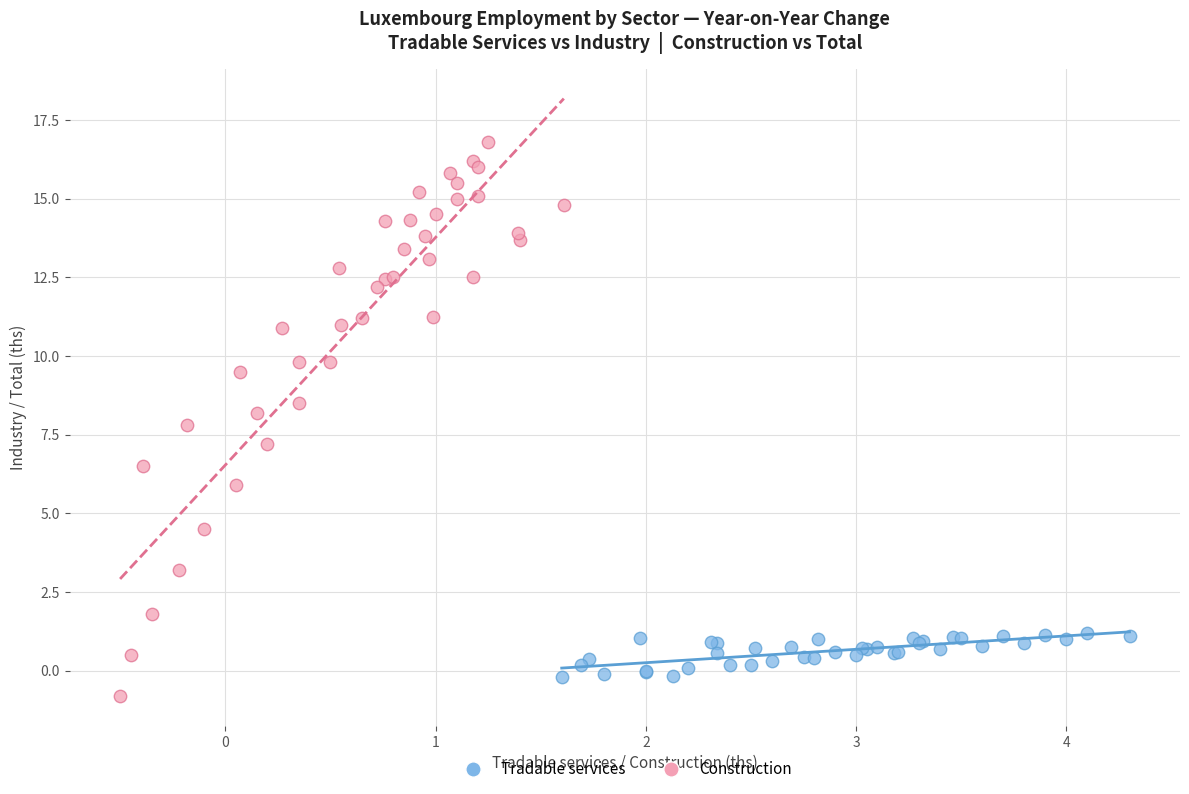

Which series has the largest Y range (max minus min)?

Construction